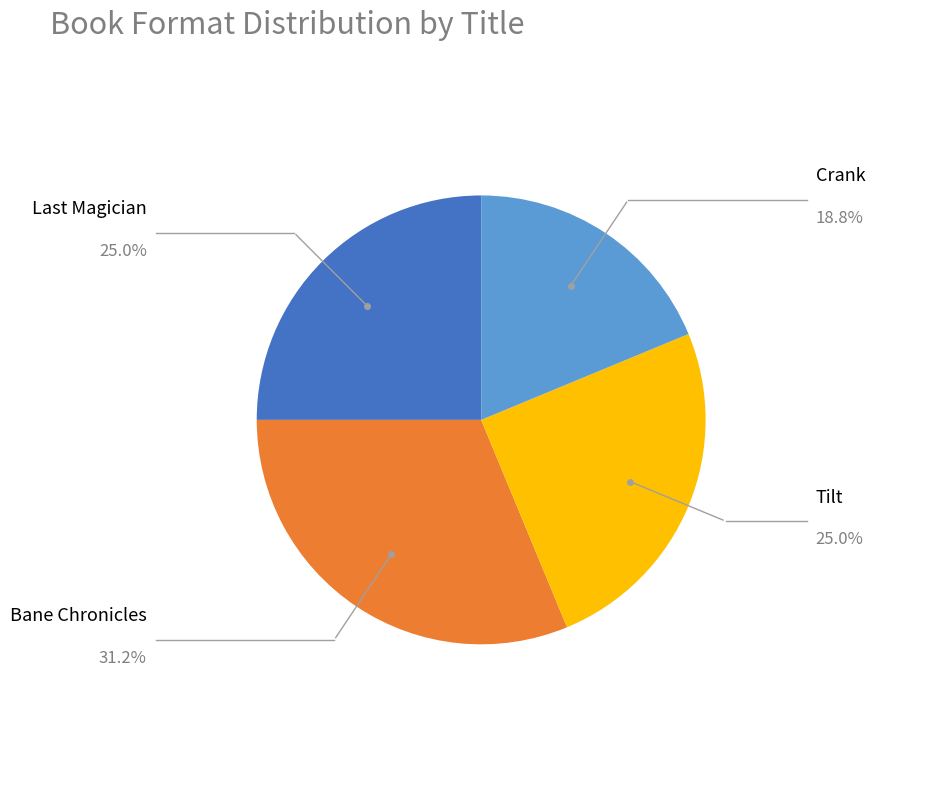

Does Crank account for over 50% of the chart?

No